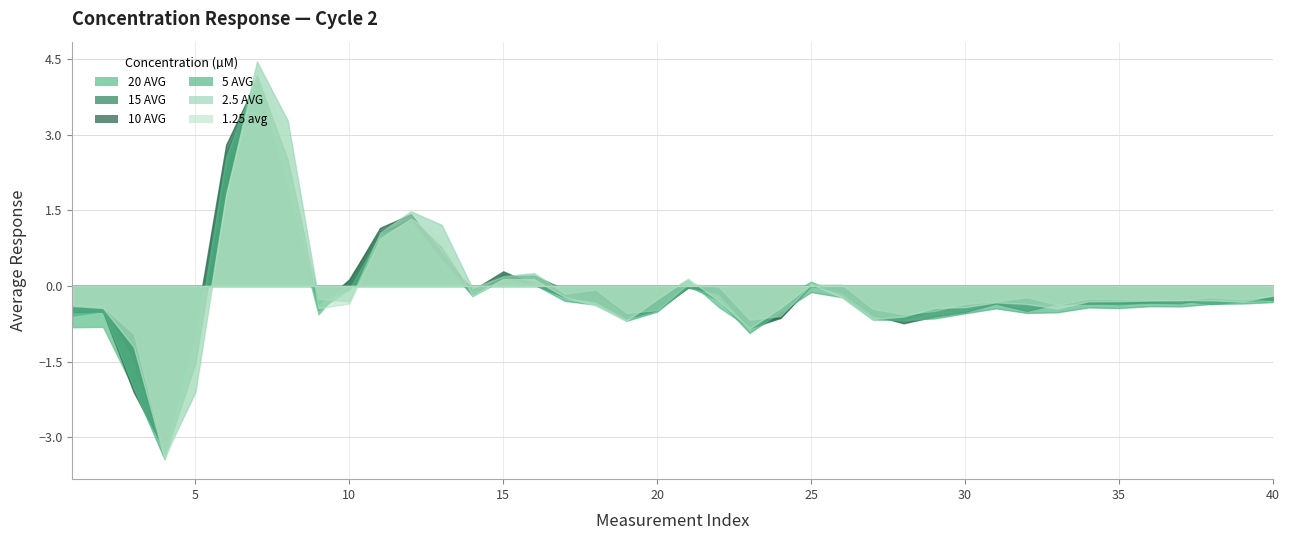

The value of 20 AVG at 33 is -0.2. True or false?

False